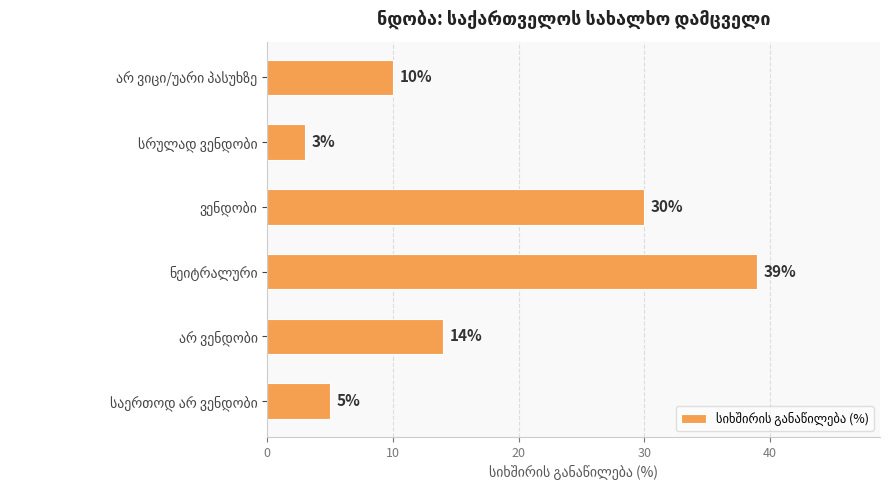

What is the difference between the second highest and second lowest values?

25